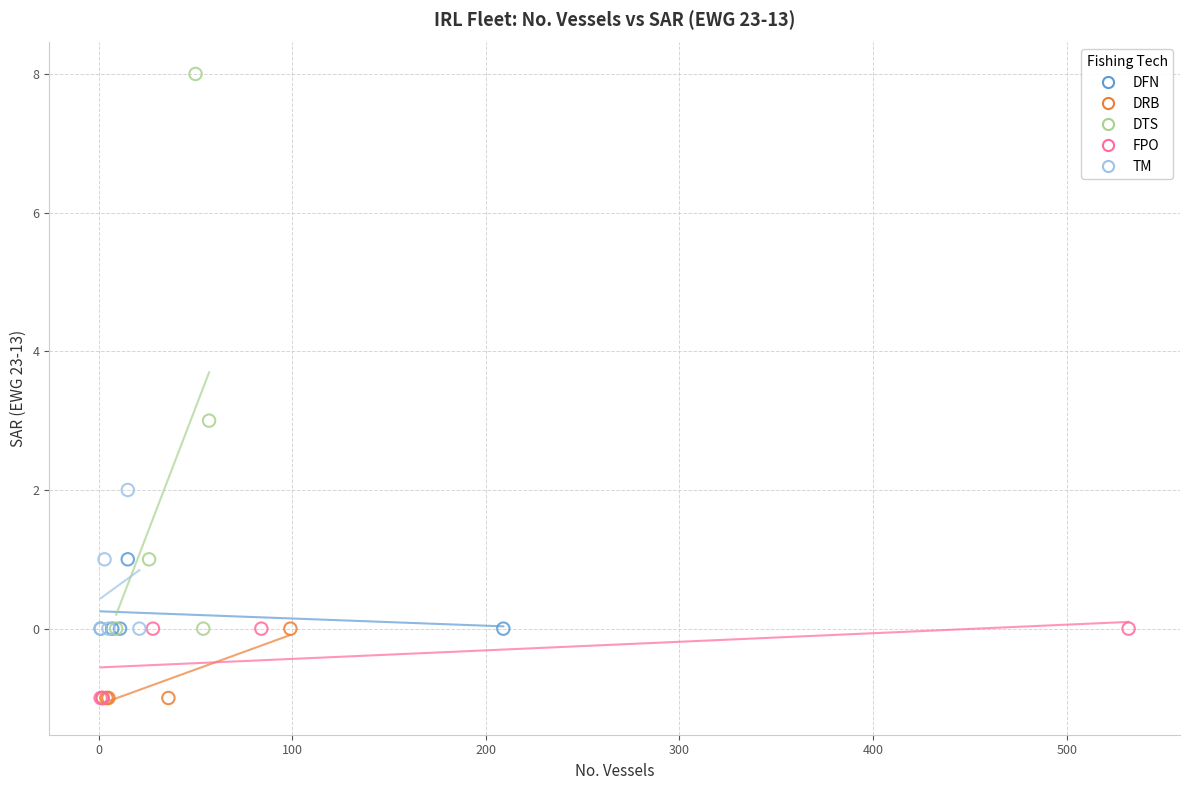

Which series has the largest Y range (max minus min)?

DTS